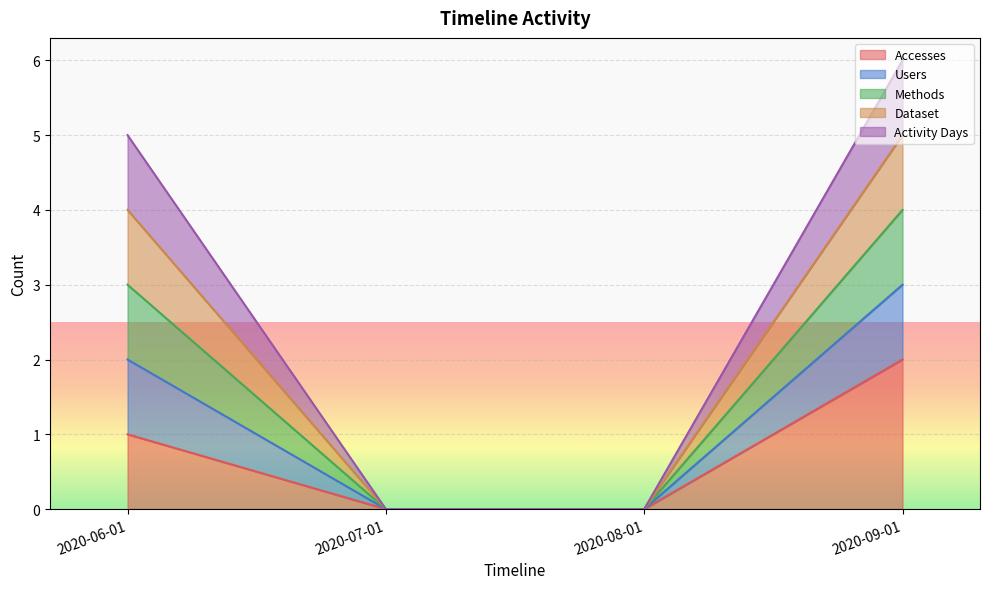

True or false: Dataset and Accesses cross at least once.

False